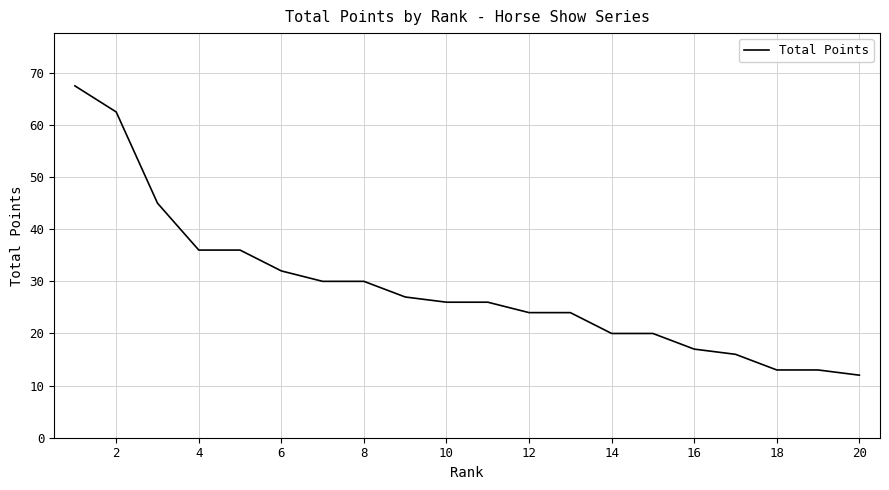

What is the smallest value displayed?

12.0